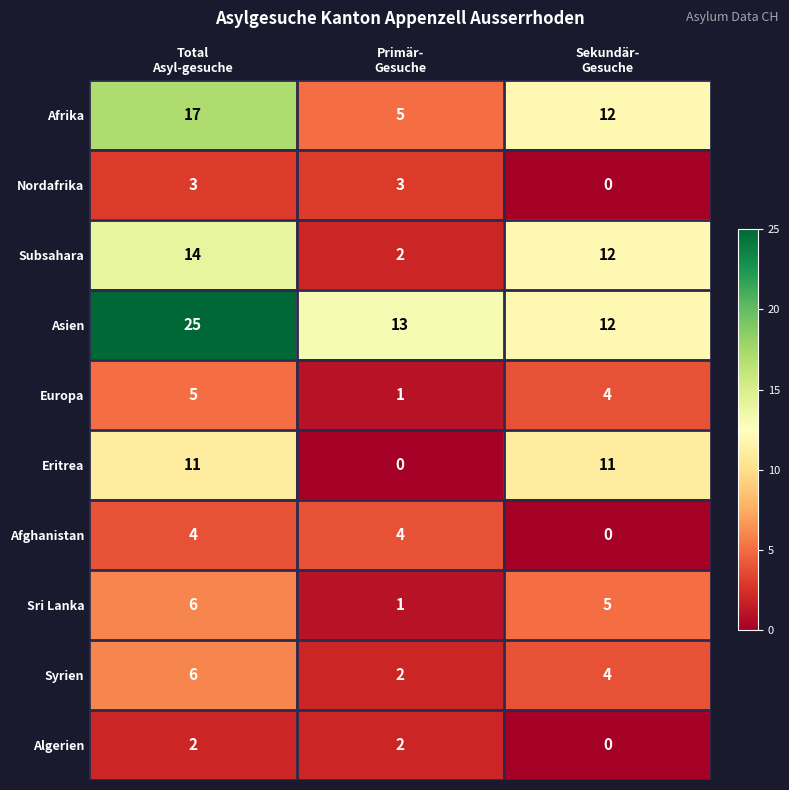

Which series has the widest spread of values?

Asien